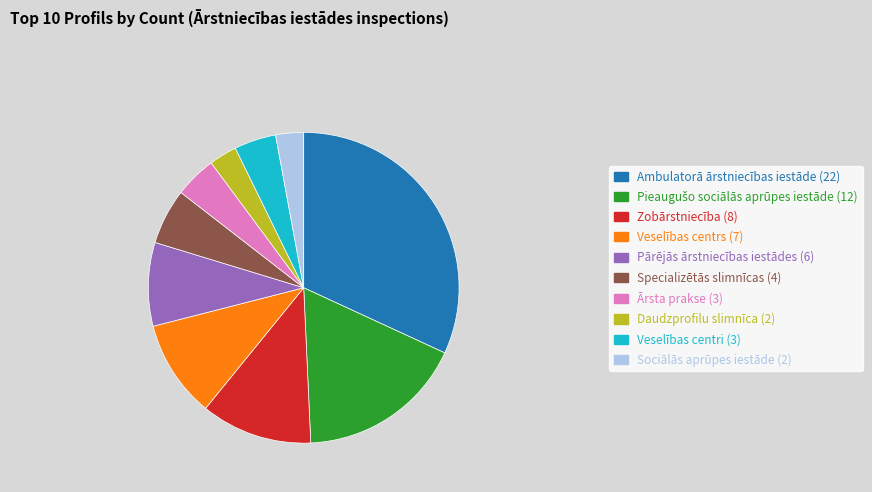

The Veselības centrs slice represents 10% of the pie. True or false?

True